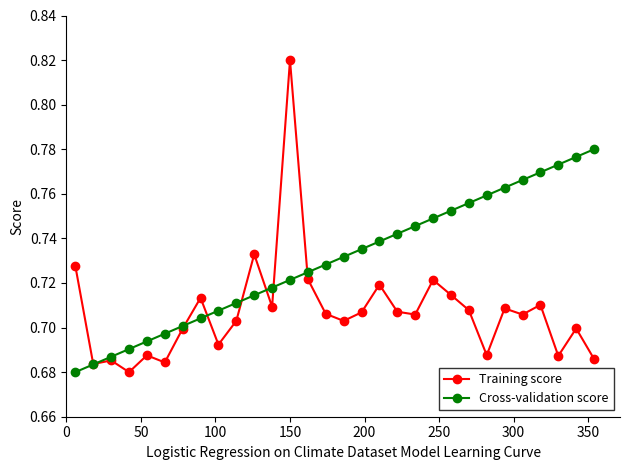

Which series has the largest range (max minus min)?

Training score